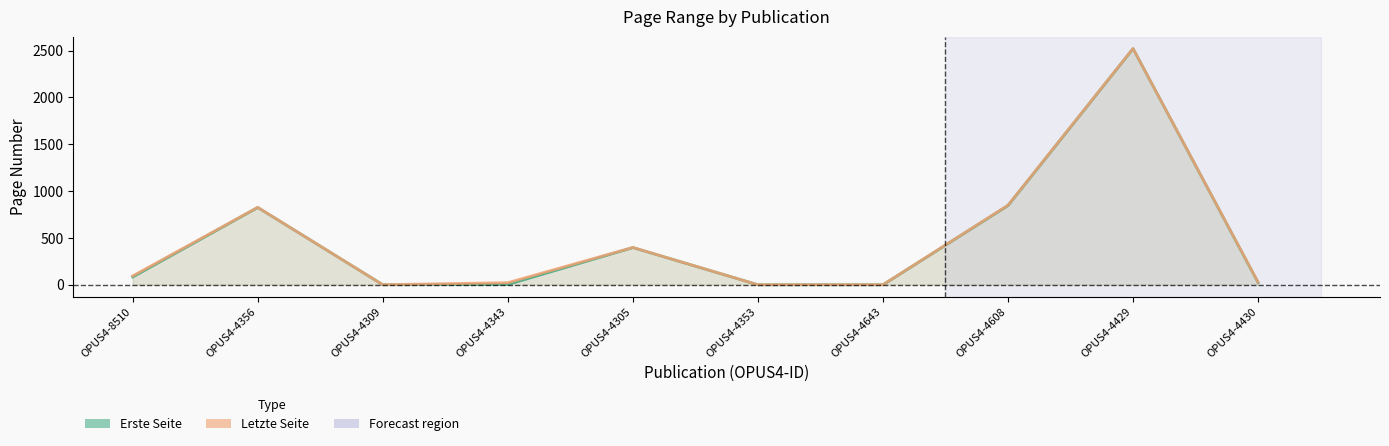

The Letzte Seite series shows 94 at OPUS4-8510. True or false?

True